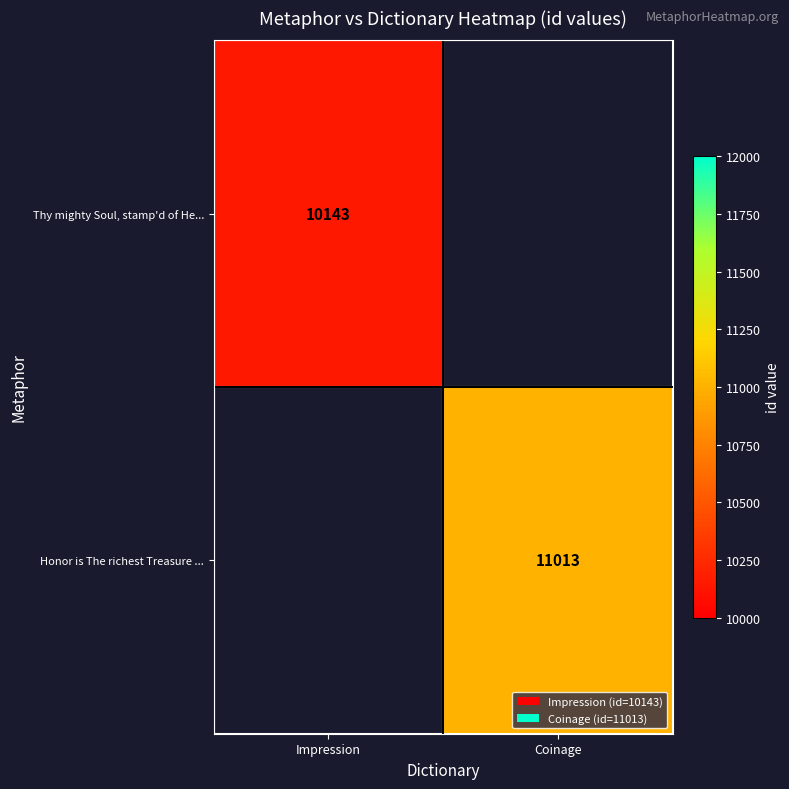

Which category has the highest value across all series?

Coinage